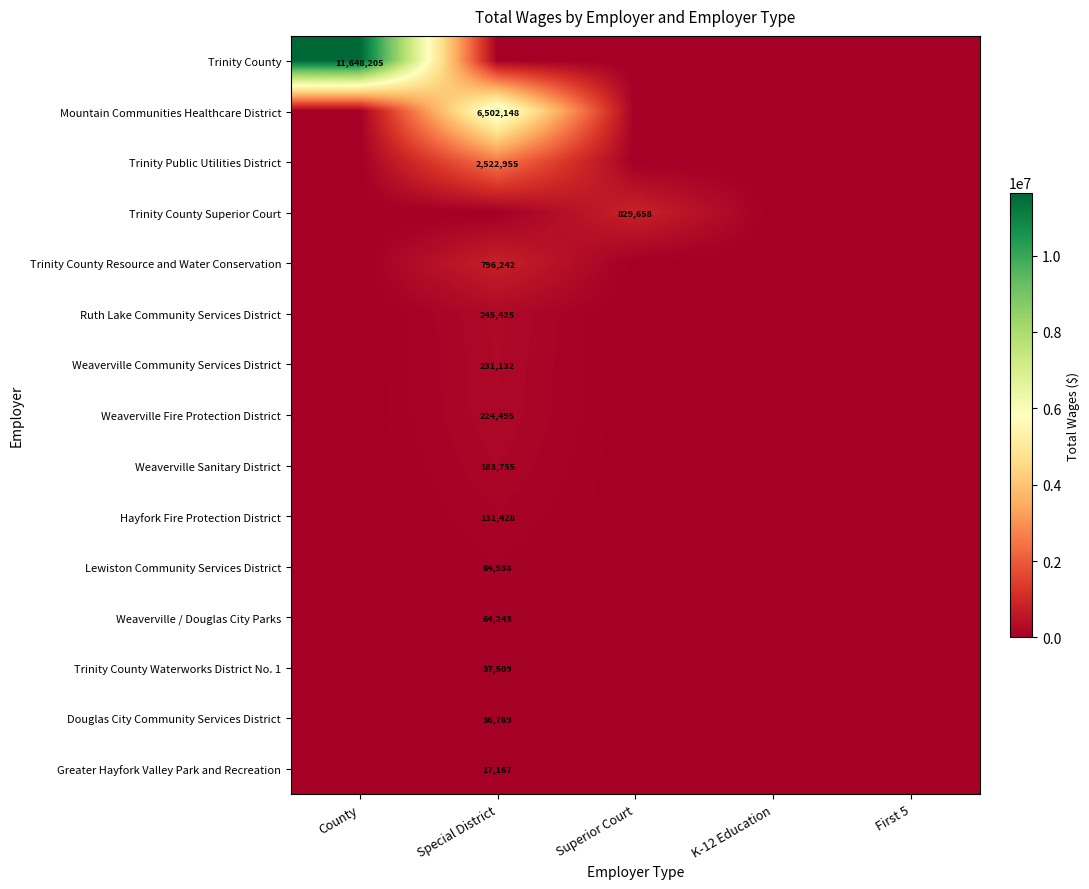

At which category does the chart reach its peak across all series?

County